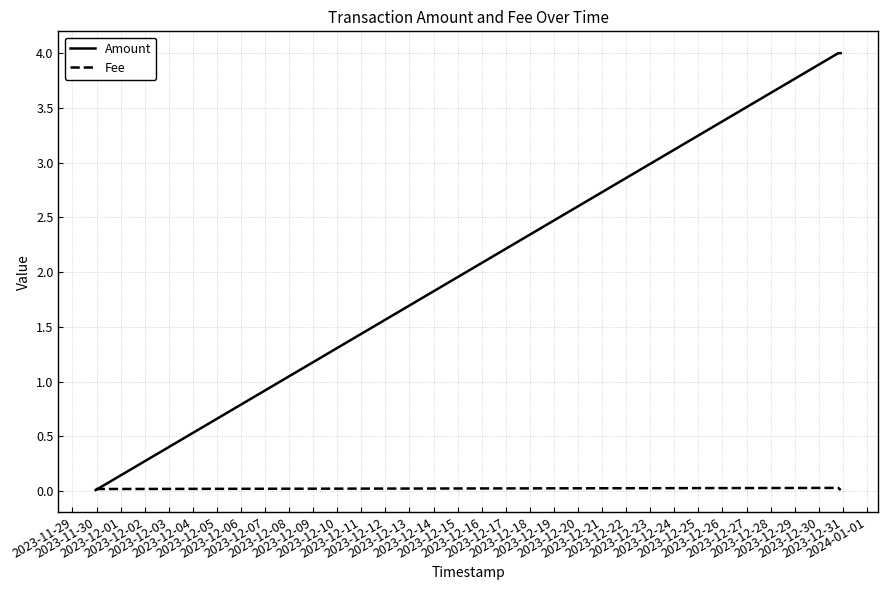

How many values in the Amount series are below 4?

1